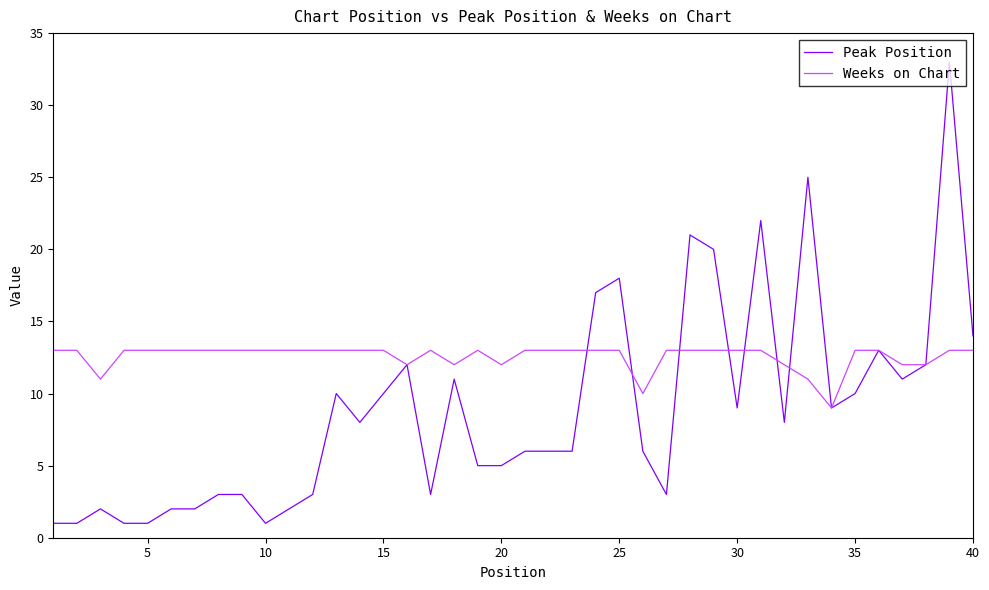

List the series in order of their peak value, highest first.

Peak Position, Weeks on Chart